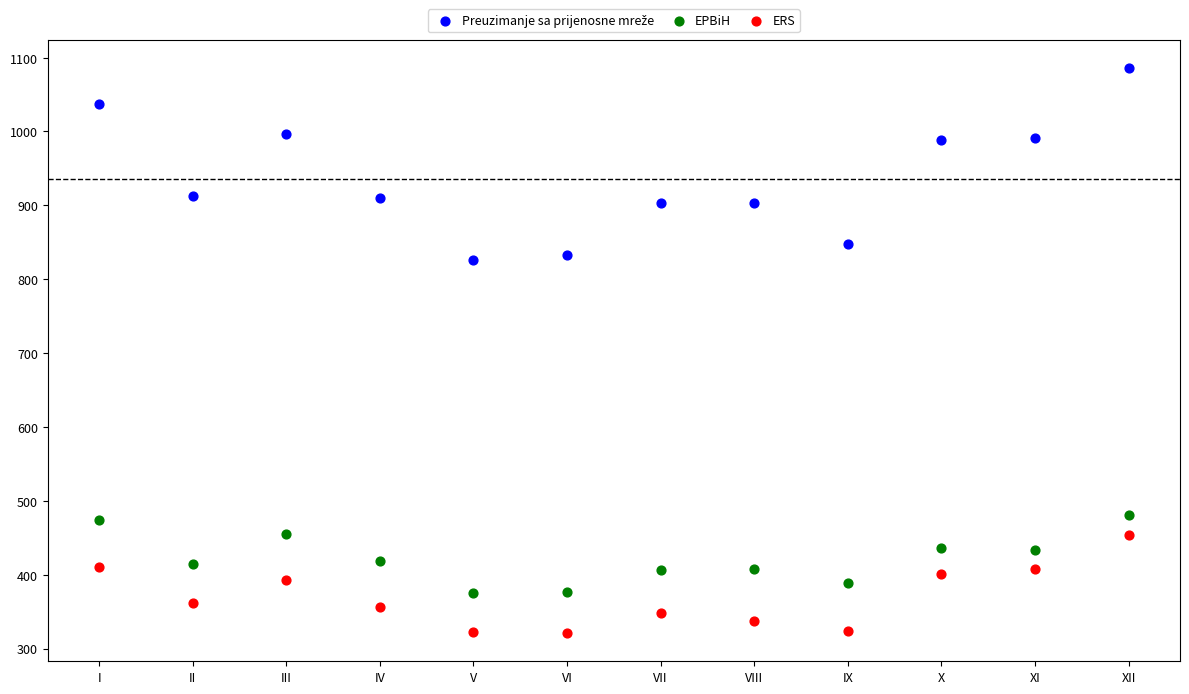

Which series reaches the minimum Y coordinate?

ERS